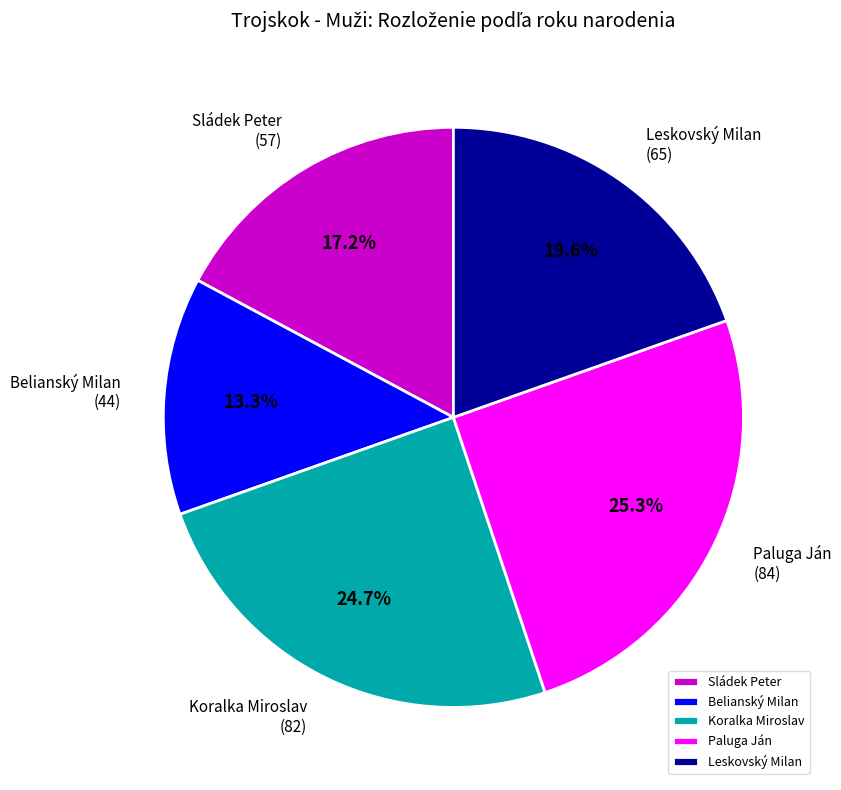

How many segments does this pie chart have?

5